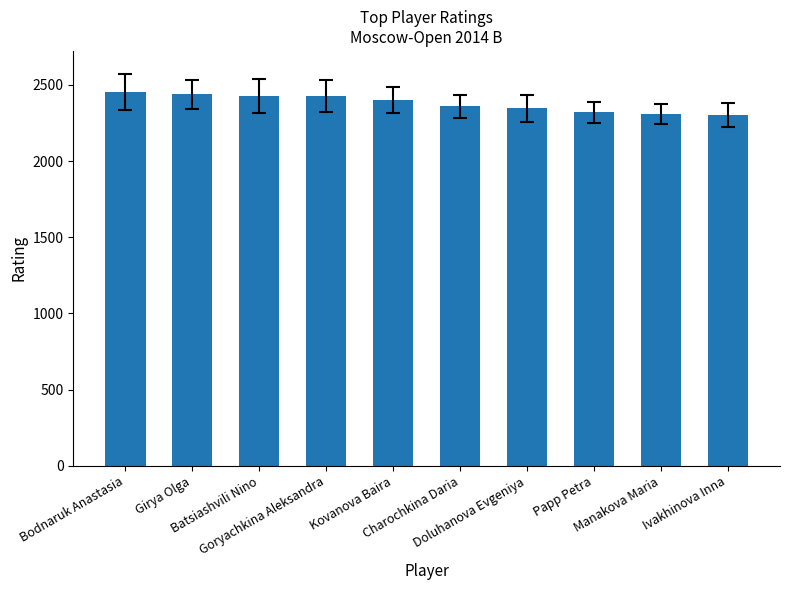

Which has a higher value, Batsiashvili Nino or Ivakhinova Inna?

Batsiashvili Nino